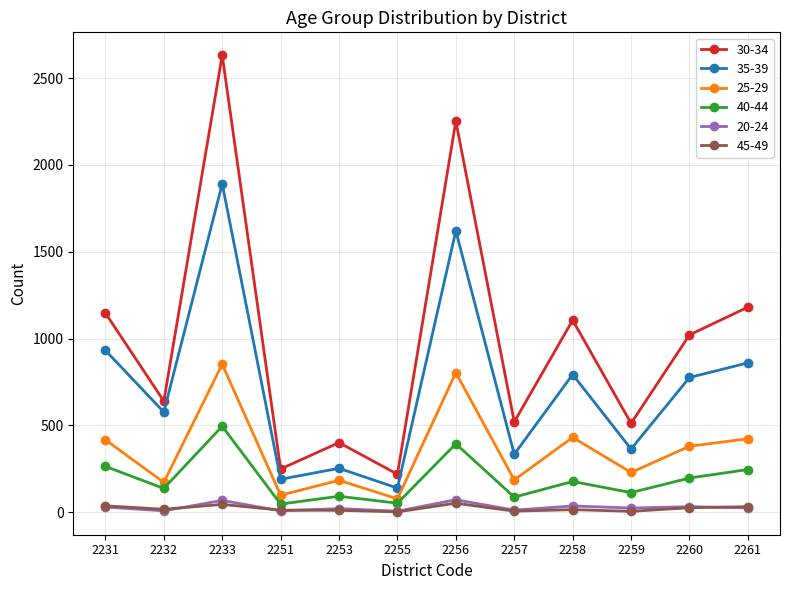

Which series has the widest spread of values?

30-34